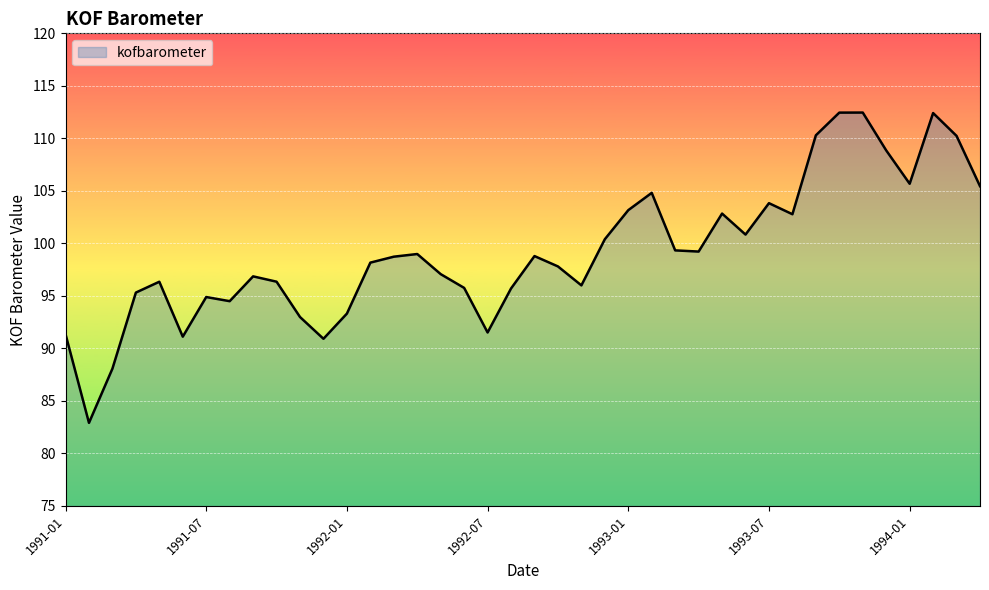

What is the difference between the maximum and minimum values?

29.5